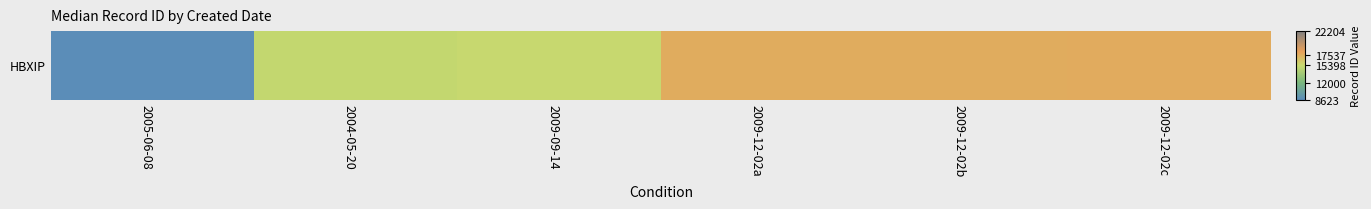

What is the sum of all values?

91848